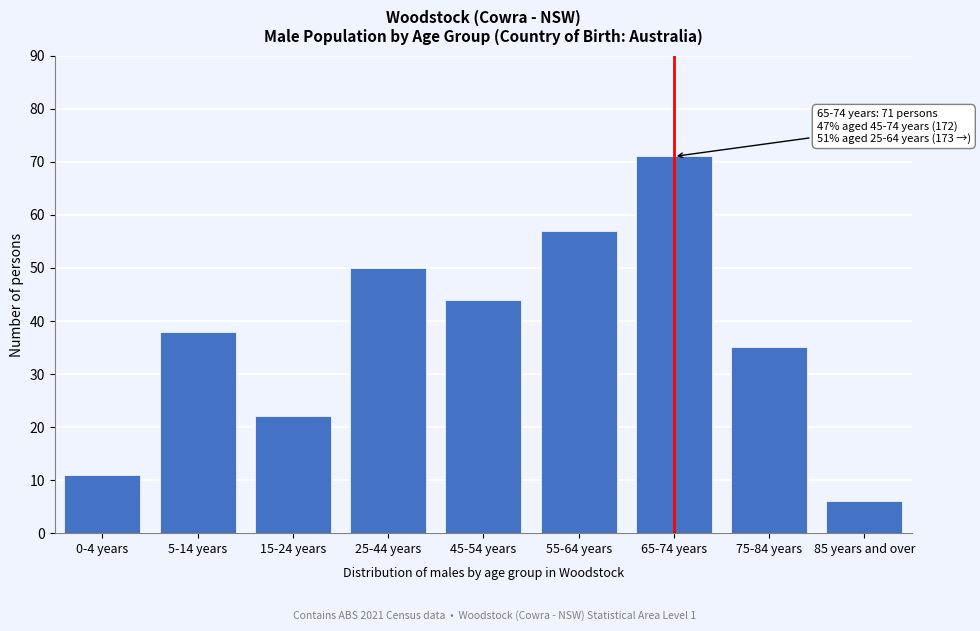

Reading left to right, list all the values displayed in this chart.

11	38	22	50	44	57	71	35	6